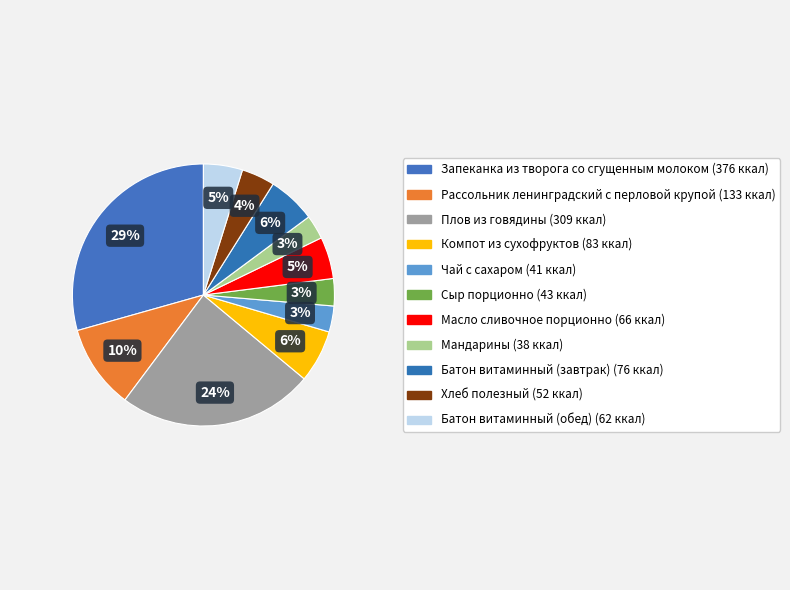

Count the number of slices in the pie.

11